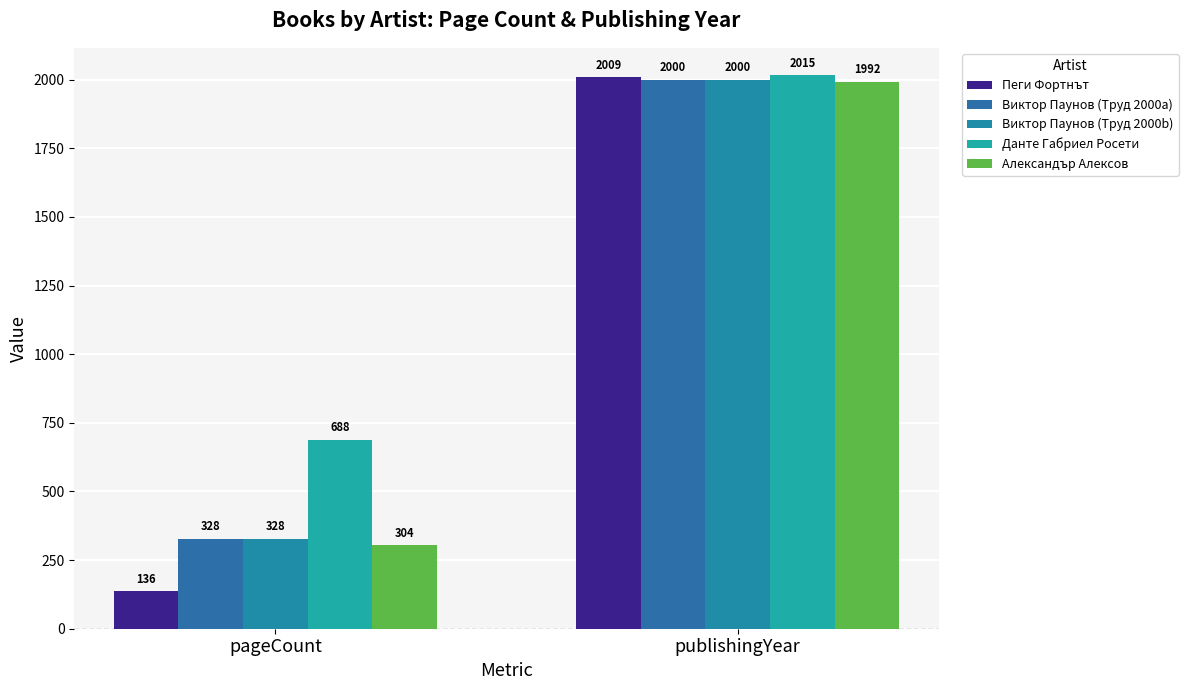

At which category is the sum across all series the highest?

publishingYear